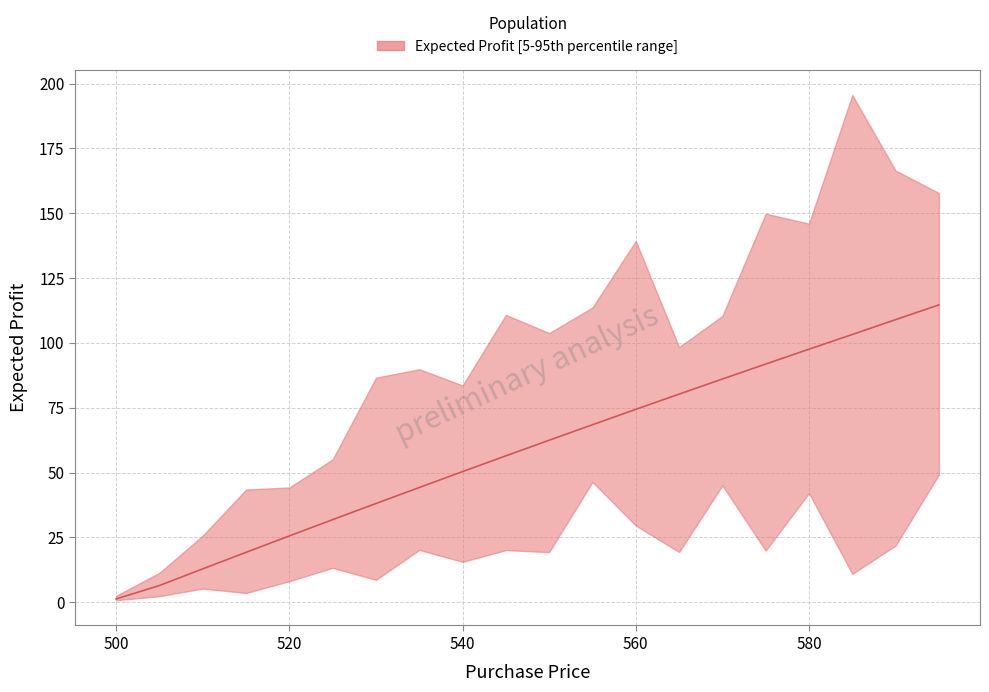

How many data points does each series have?

20